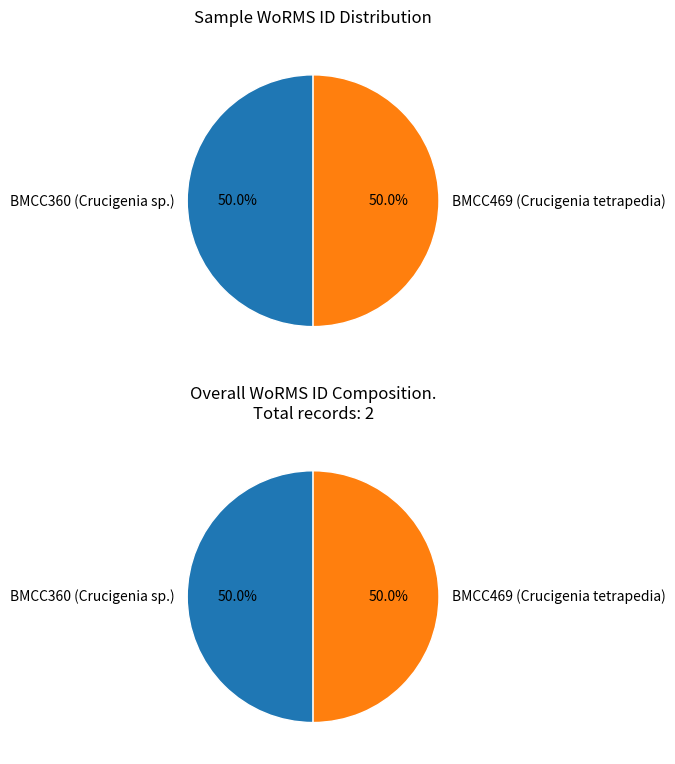

To the nearest percent, what portion does BMCC360 (Crucigenia sp.) represent?

50%